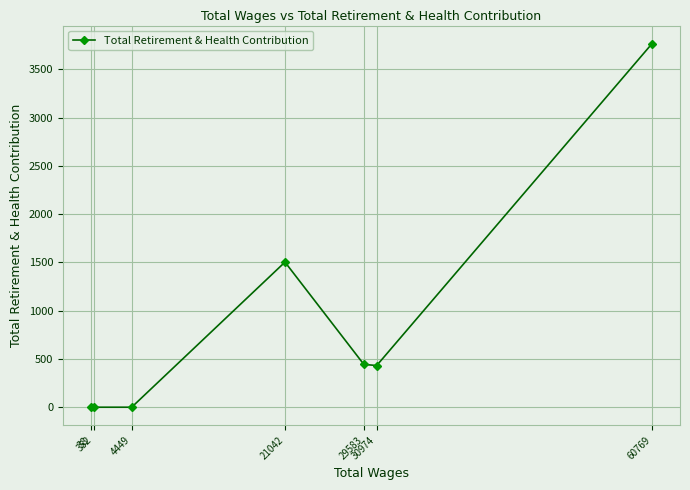

What is the approximate value at 21042?

1503